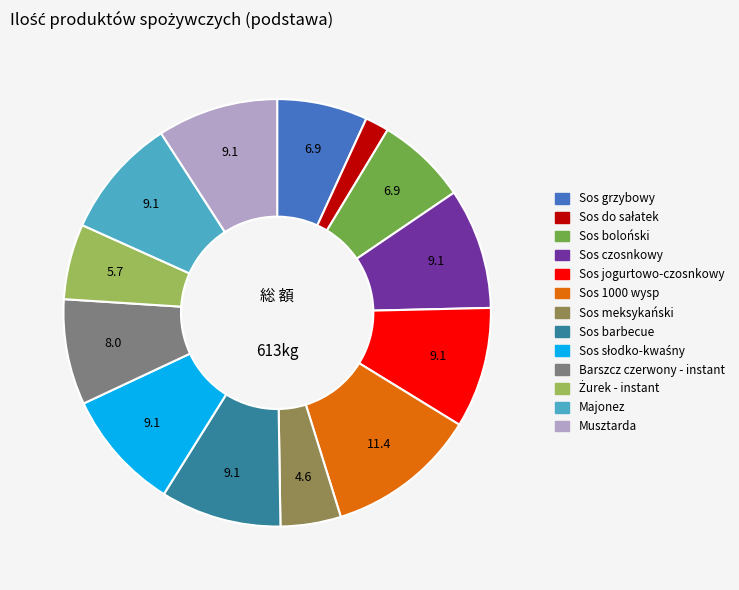

Which has a higher value, Sos boloński or Sos jogurtowo-czosnkowy?

Sos jogurtowo-czosnkowy